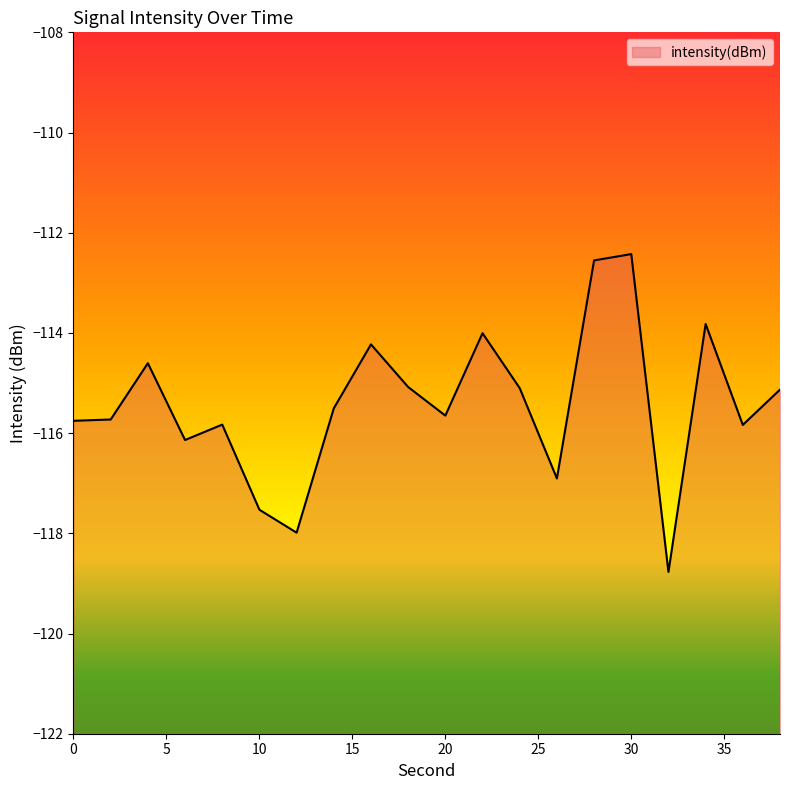

Count the number of data series in this chart.

1